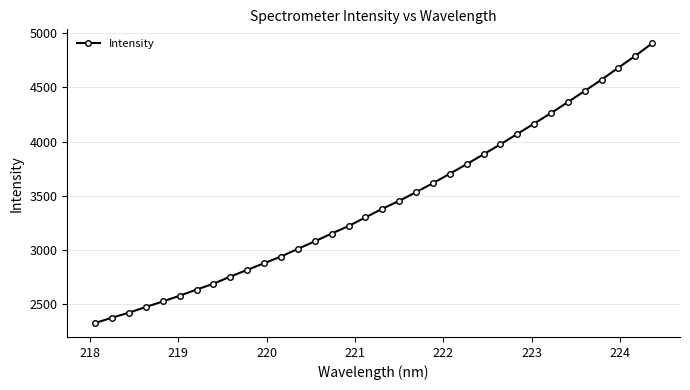

What is the value of the 15th point from the left?

3152.2